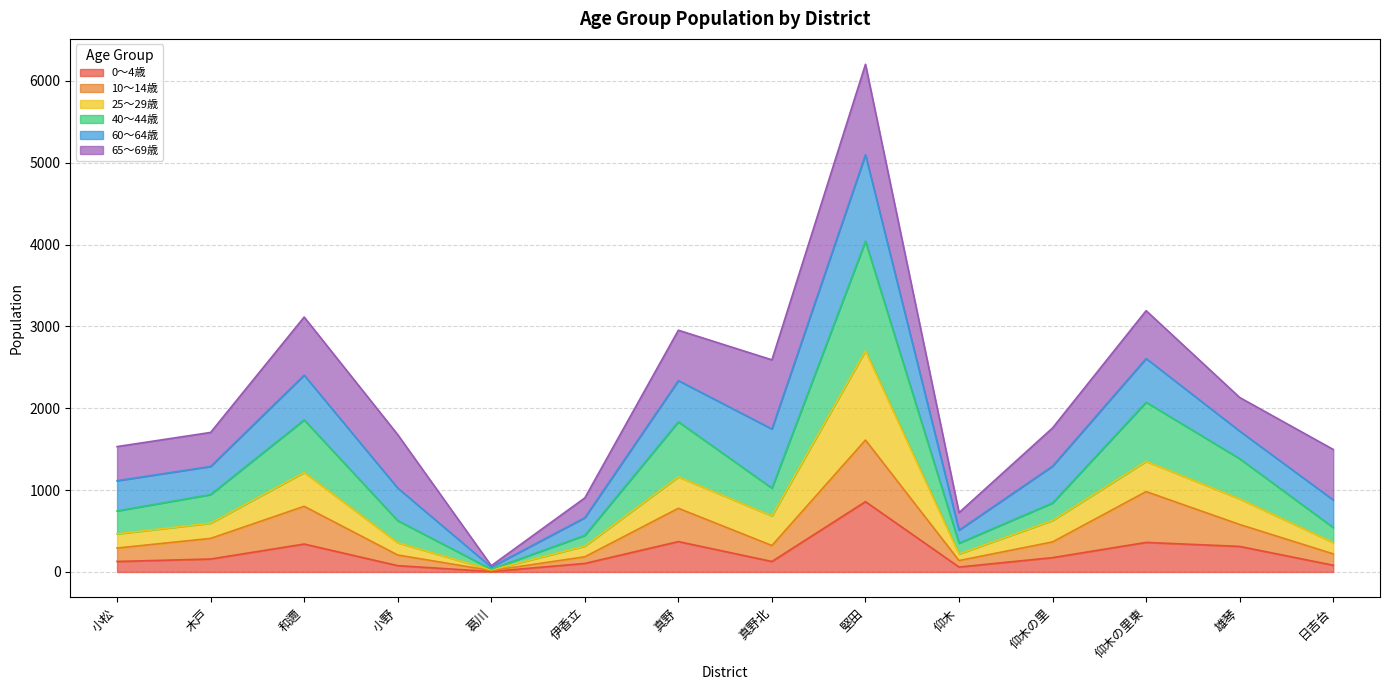

Between 仰木 and 仰木の里東, which series saw the biggest shift?

40～44歳